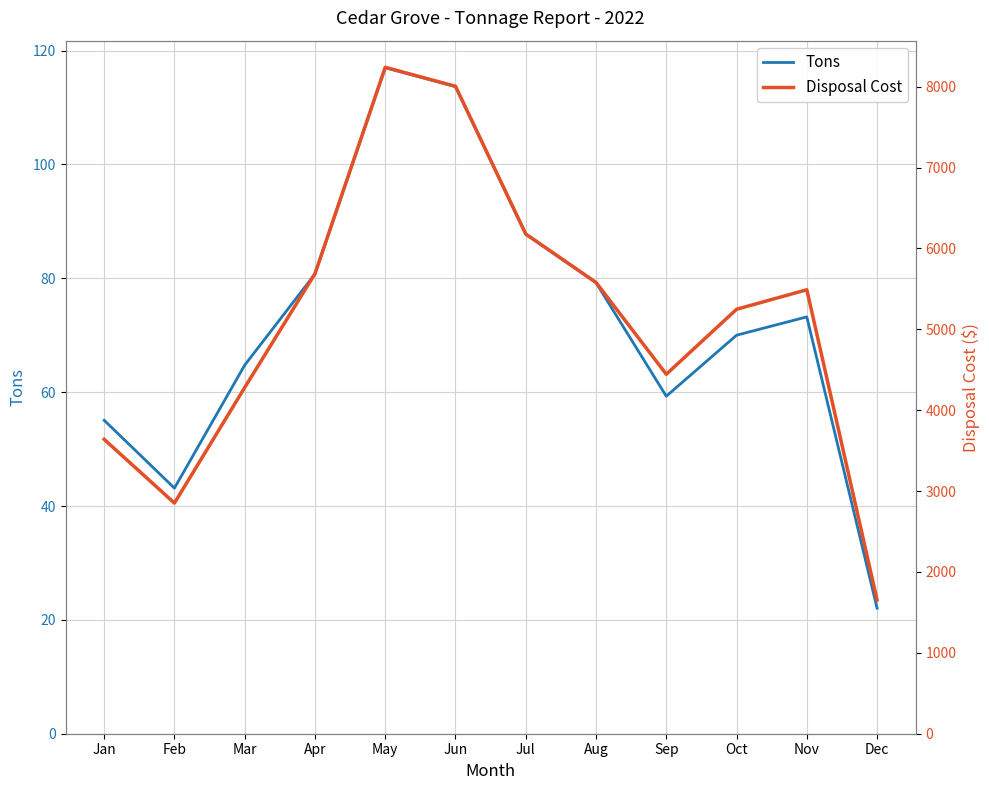

Reading right to left, list all the values displayed in this chart.

Tons: 22.1	73.2	70.0	59.3	79.2	87.7	113.7	117.0	80.8	64.7	43.1	55.1
Disposal Cost: 1653.5	5488.9	5247.6	4444.1	5579.4	6178.6	8004.7	8239.1	5687.1	4280.0	2851.6	3639.5